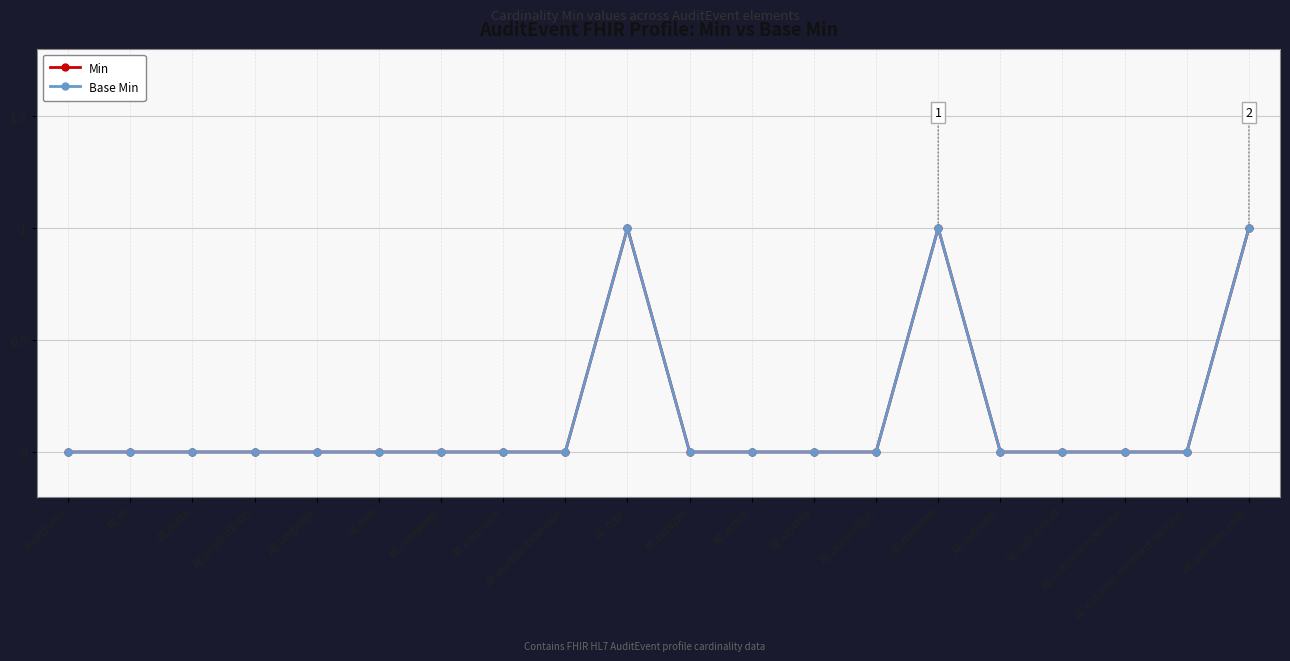

Is it true that Base Min equals 0 at AE.language?

True